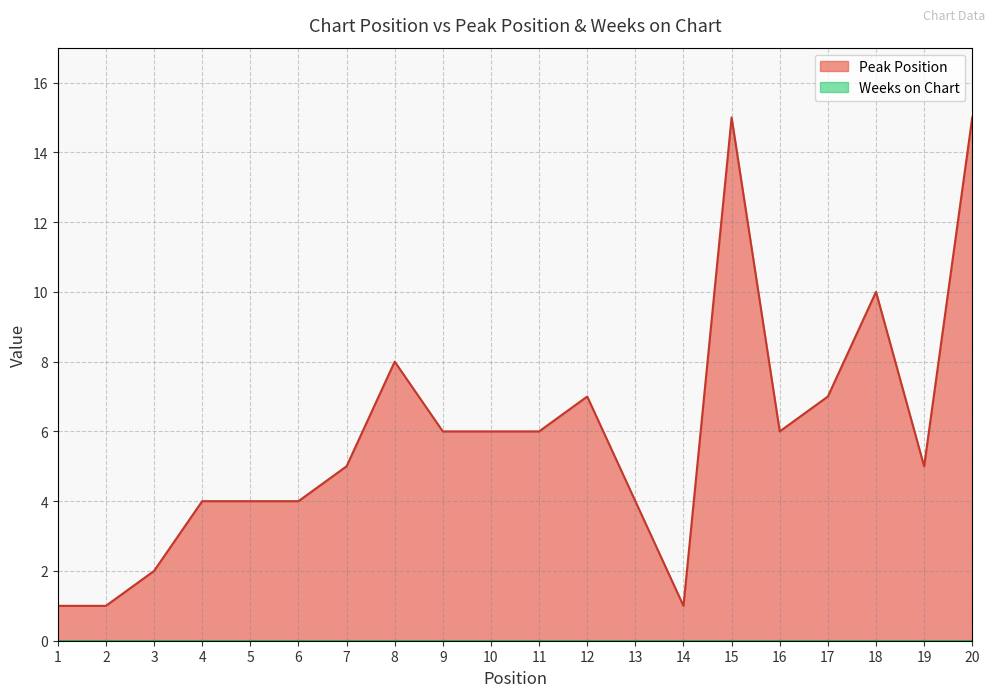

At which category does the data reach its first local valley?

14